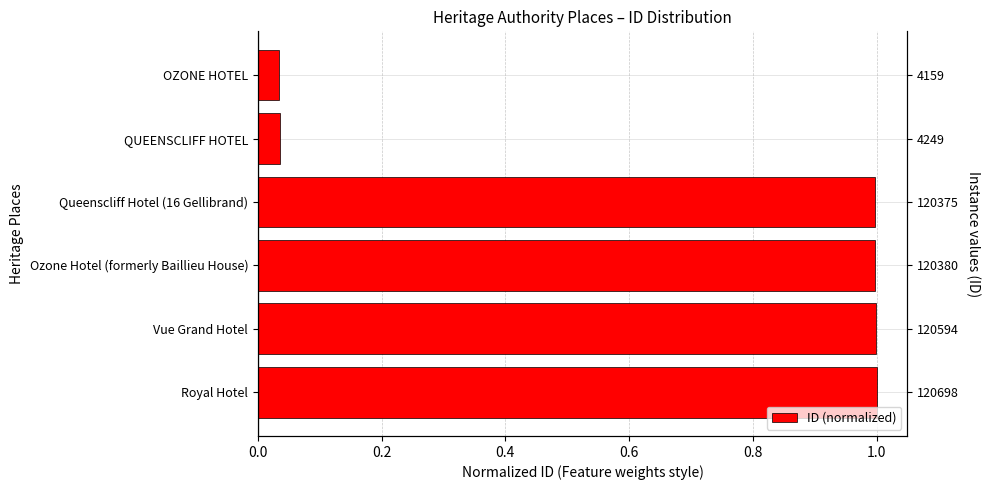

Reading left to right, extract all data points from this chart.

0.0	0.0	1.0	1.0	1.0	1.0